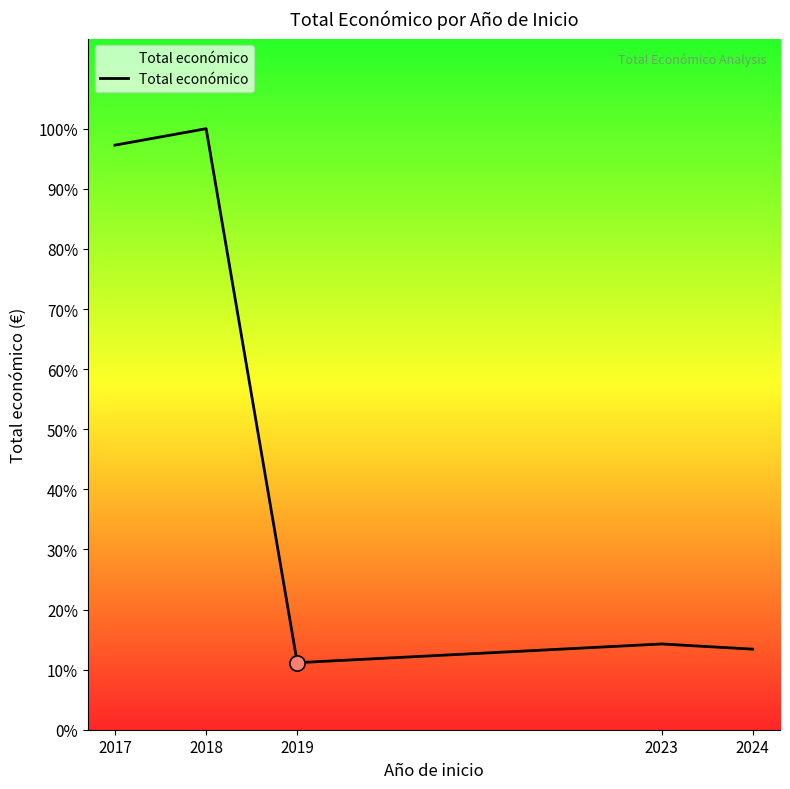

Between 2023 and 2024, which is larger?

2023